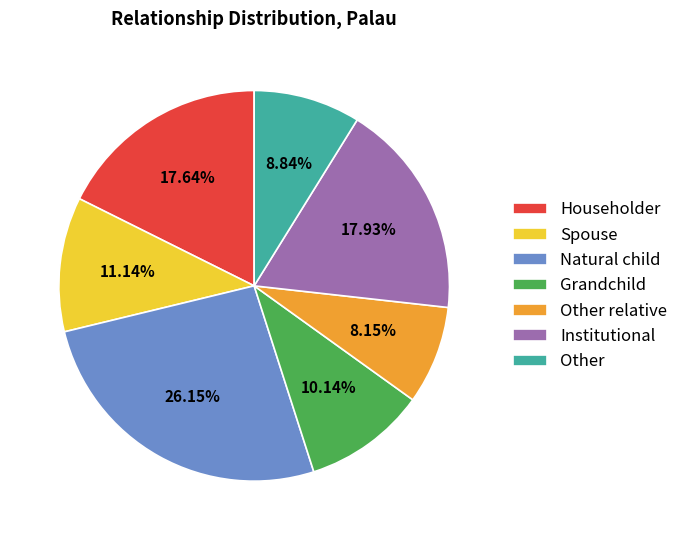

Which has a higher value, Other relative or Institutional?

Institutional